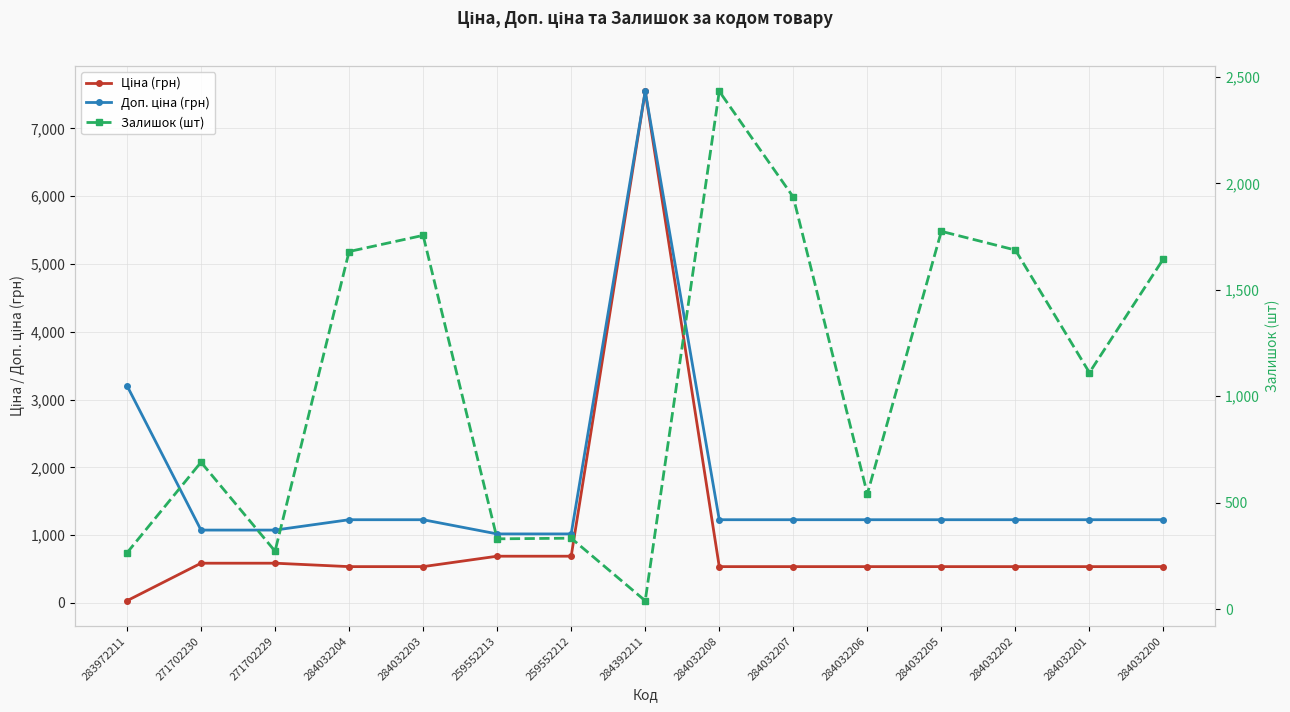

Which series has the largest range (max minus min)?

Ціна (грн)